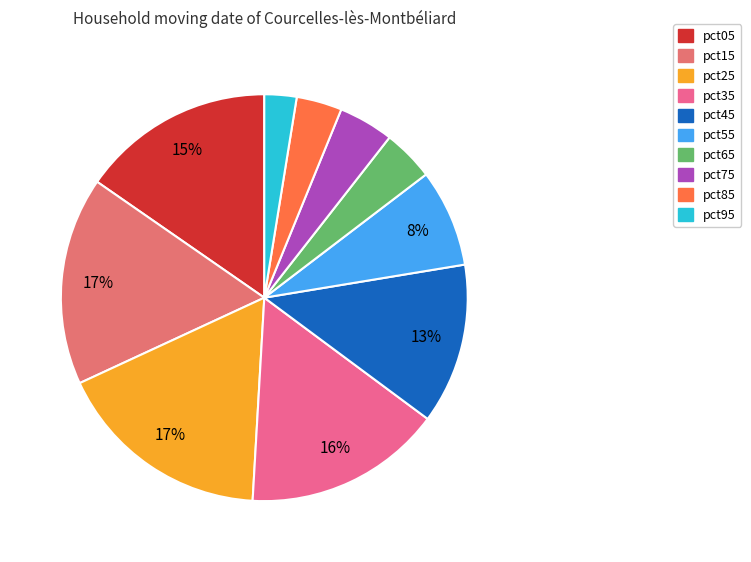

Is there a majority slice in this chart?

No